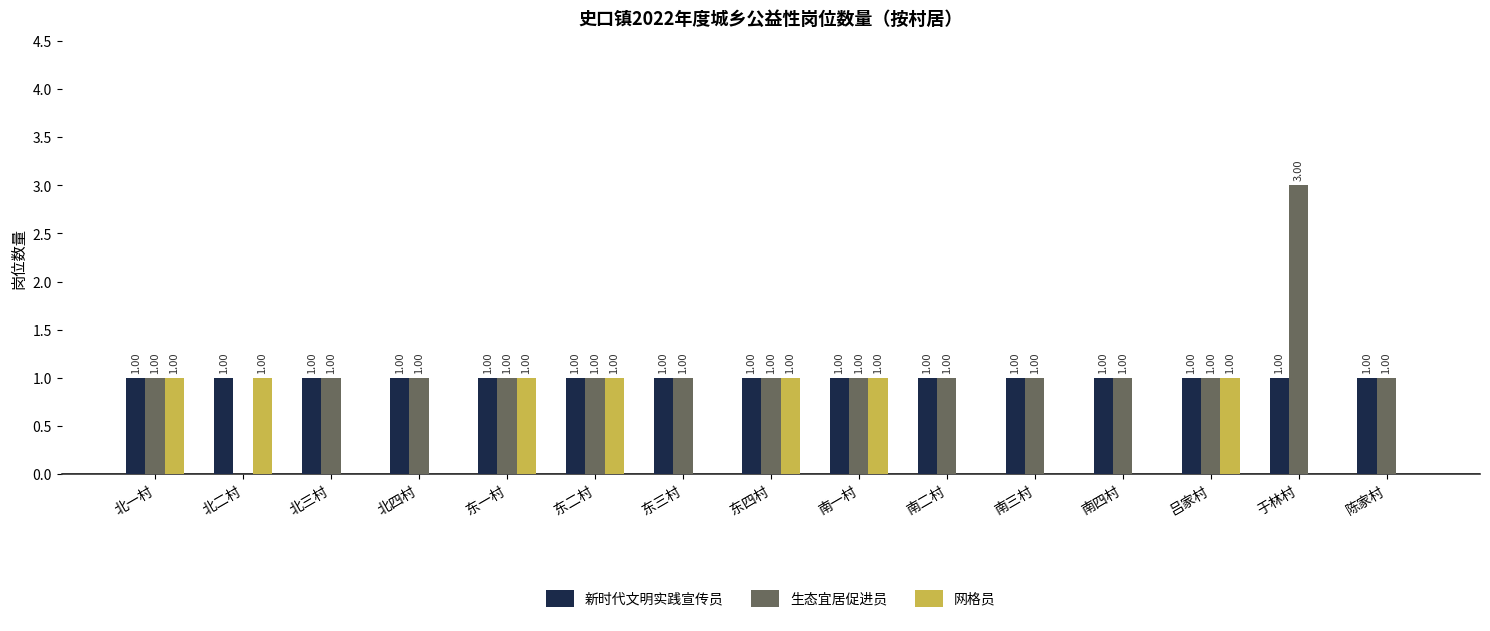

What are all the series names shown in the legend?

新时代文明实践宣传员, 生态宜居促进员, 网格员